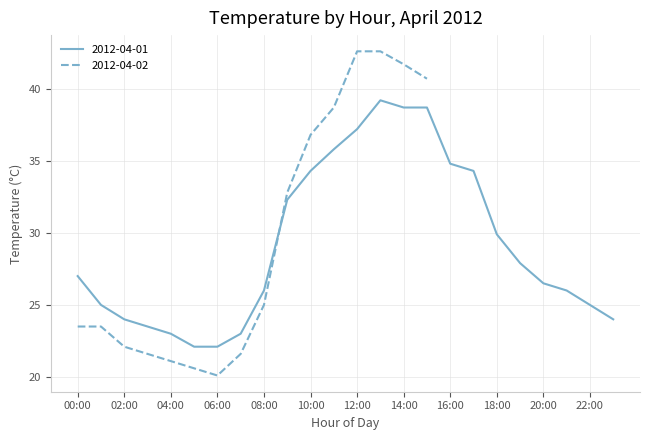

True or false: 2012-04-01 has a value of 34.8 at 16:00.

True